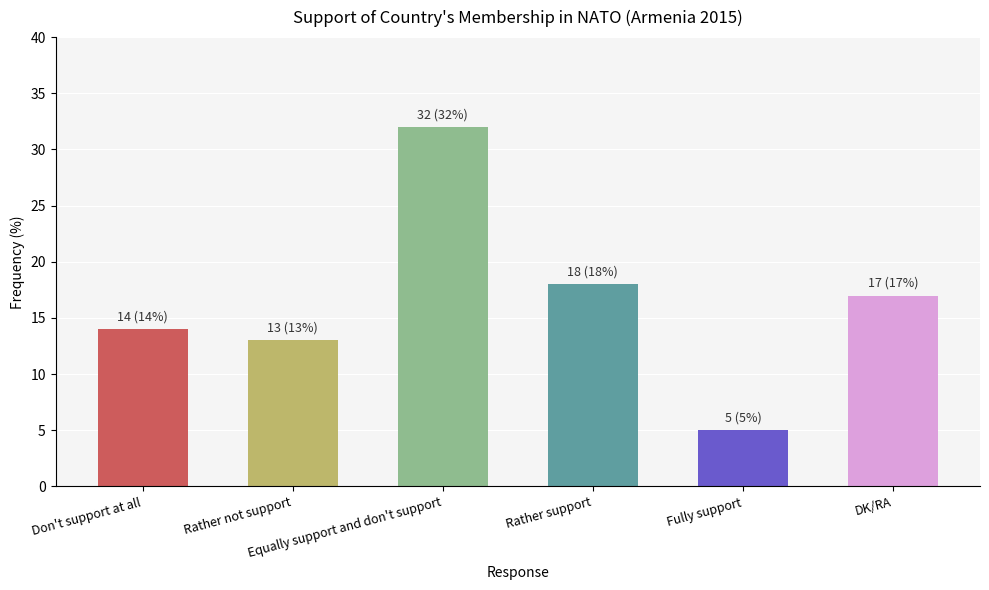

What is the label of the 1st bar from the left?

Don't support at all